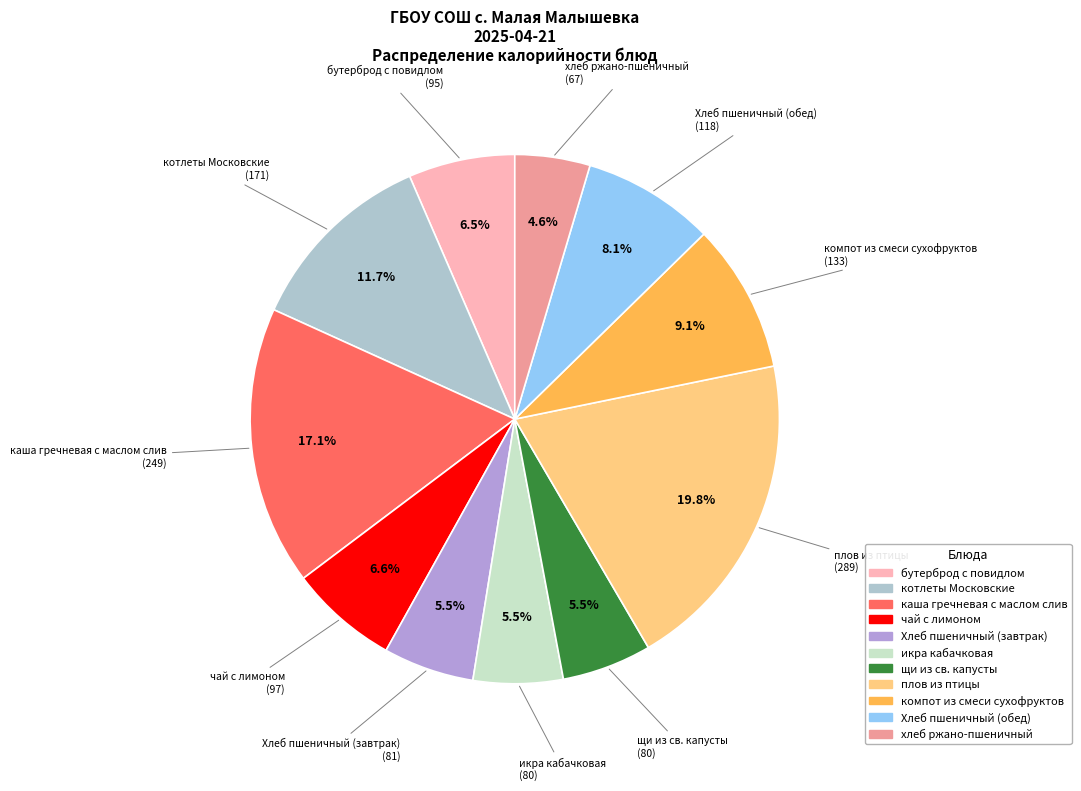

Does any single category account for the majority?

No